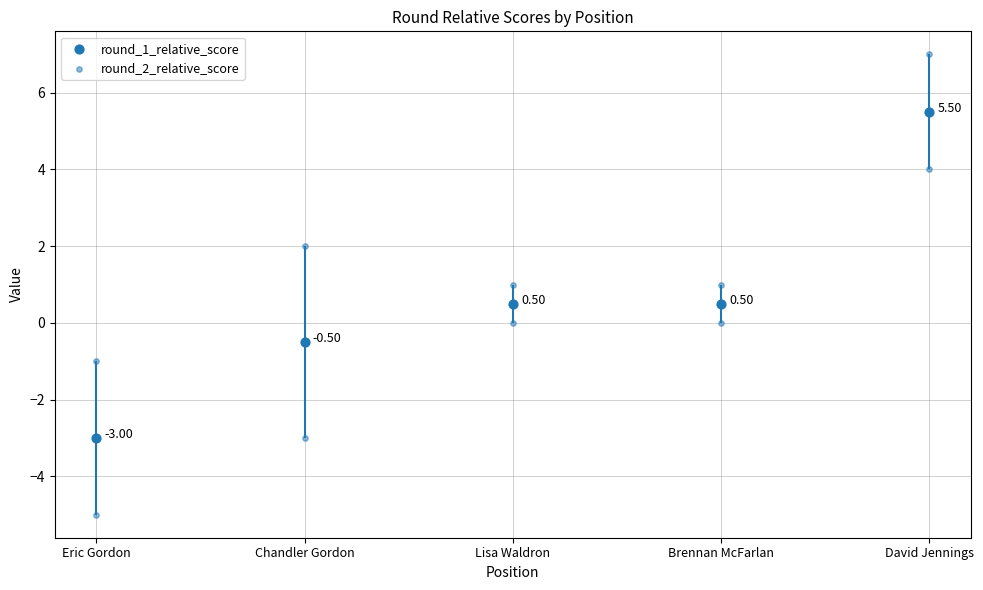

Which series contains the highest Y value?

round_1_relative_score